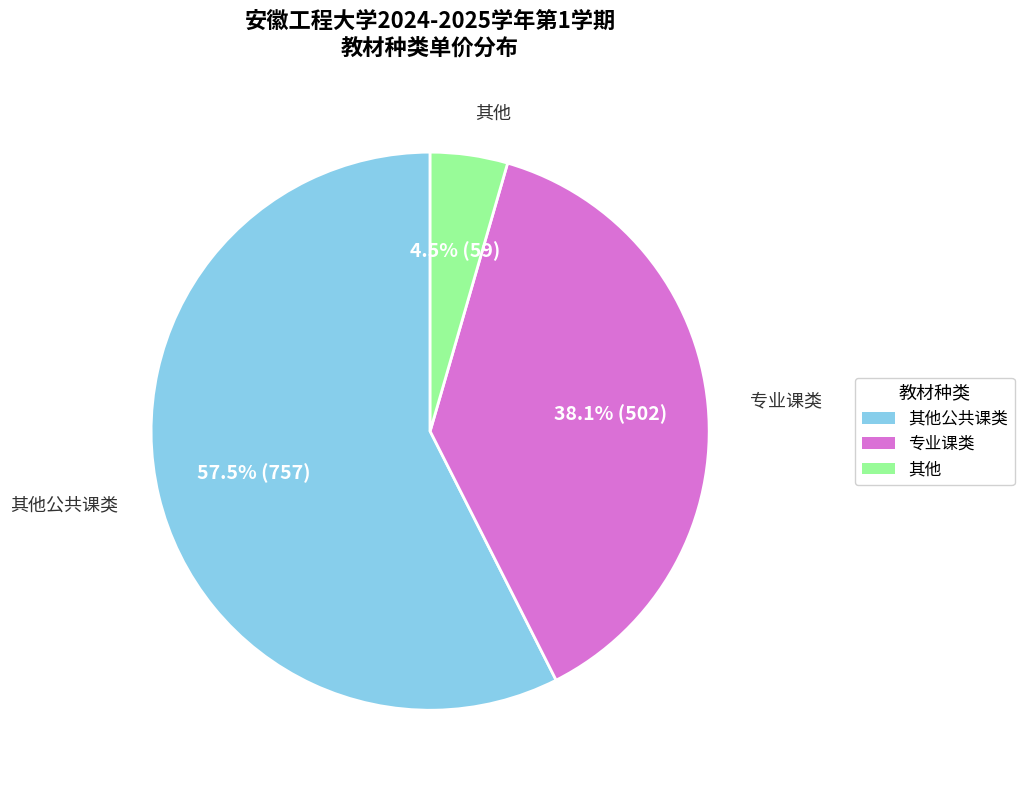

Is there a majority slice in this chart?

Yes